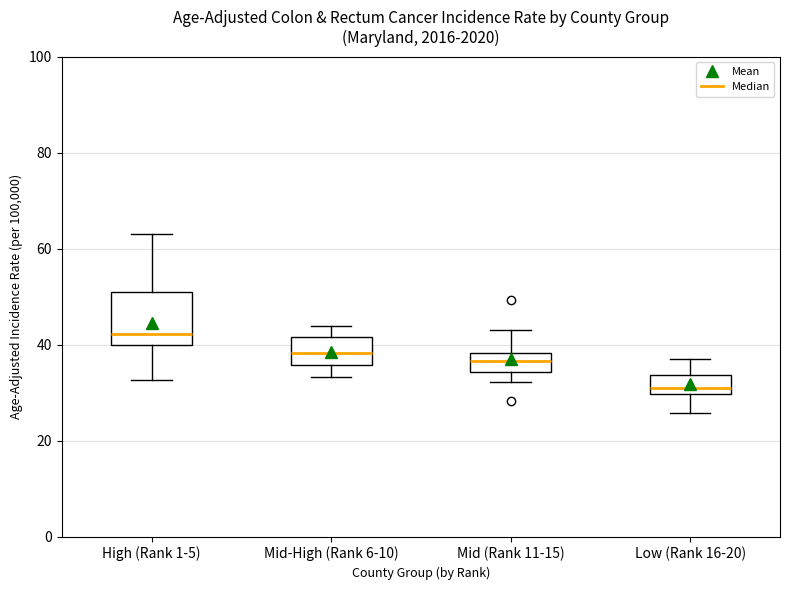

Which box's median line is the highest?

High (Rank 1-5)